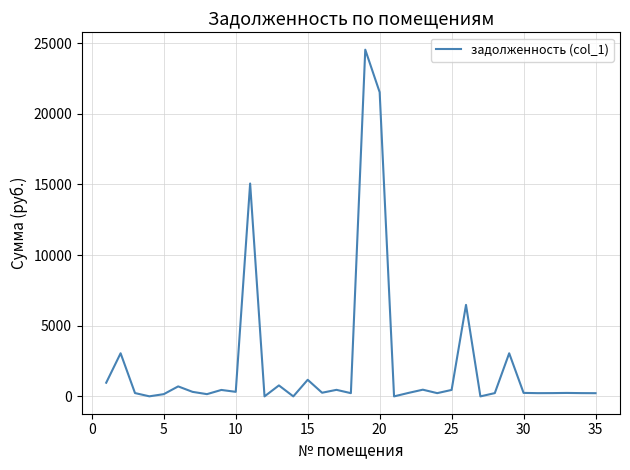

What is the maximum value shown in the chart?

24538.7